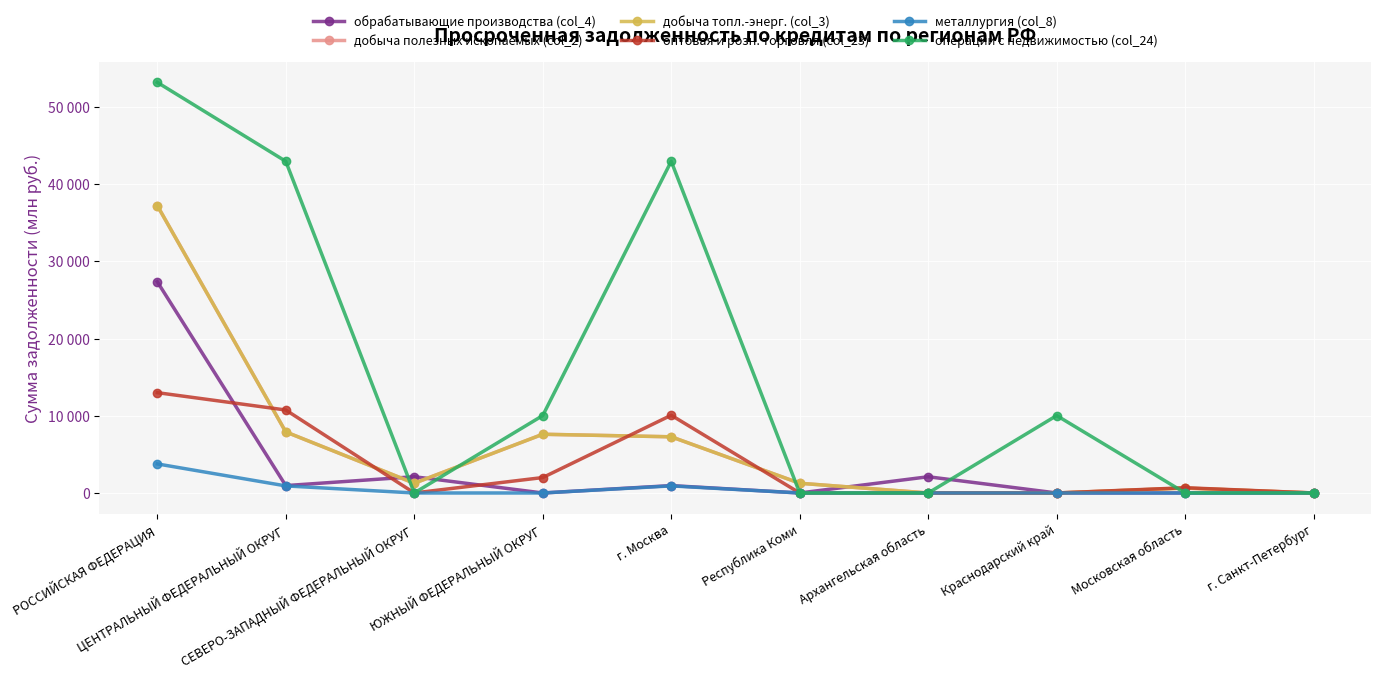

How many values in the оптовая и розн. торговля (col_23) series exceed 679?

4